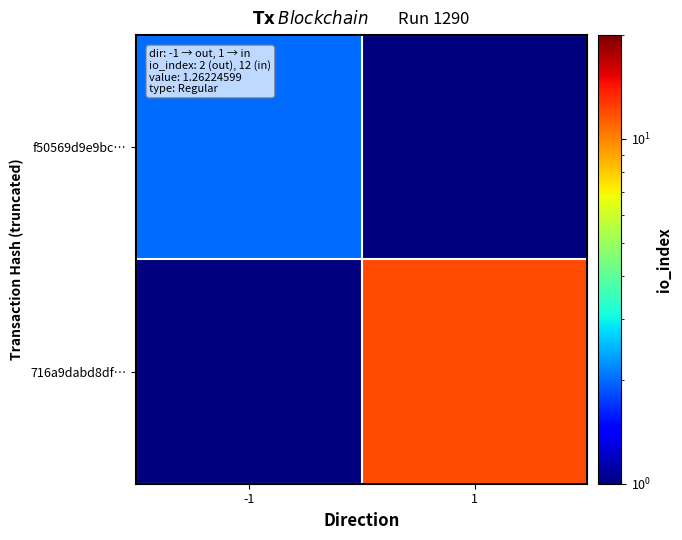

What is the minimum value shown in the chart?

0.5